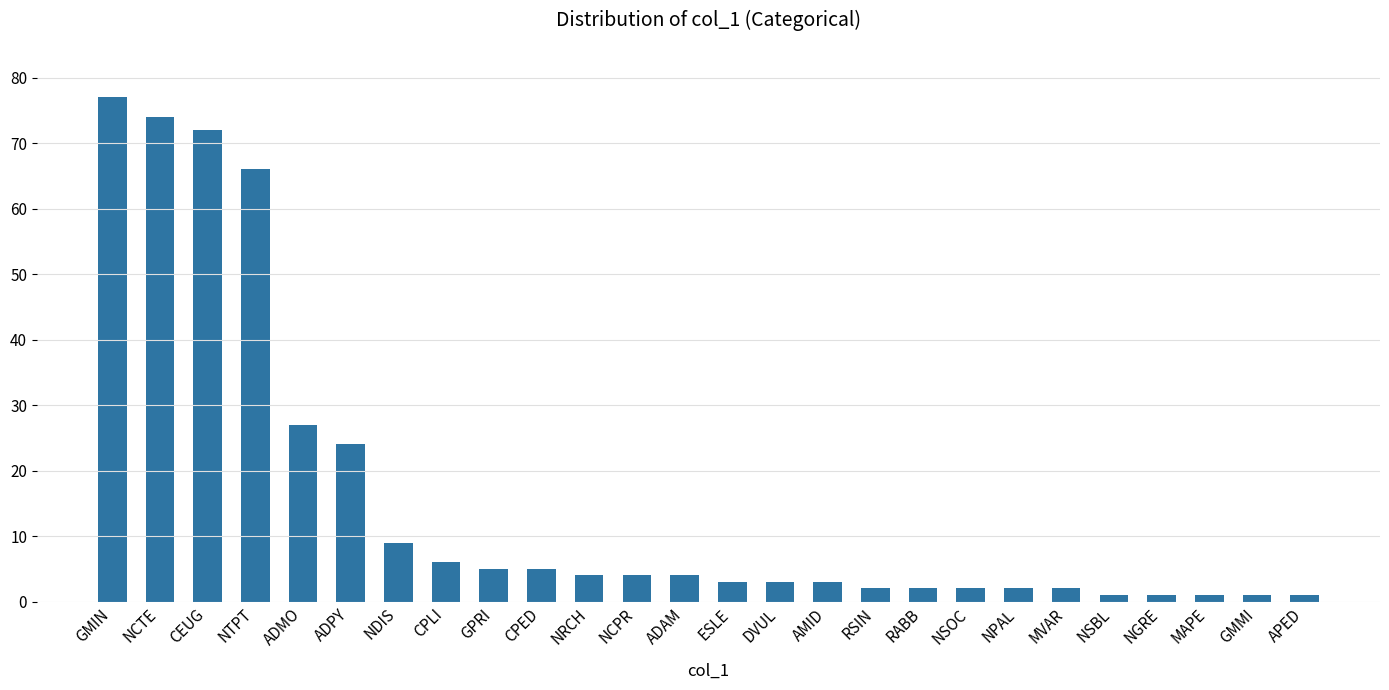

What is the greatest value displayed?

77